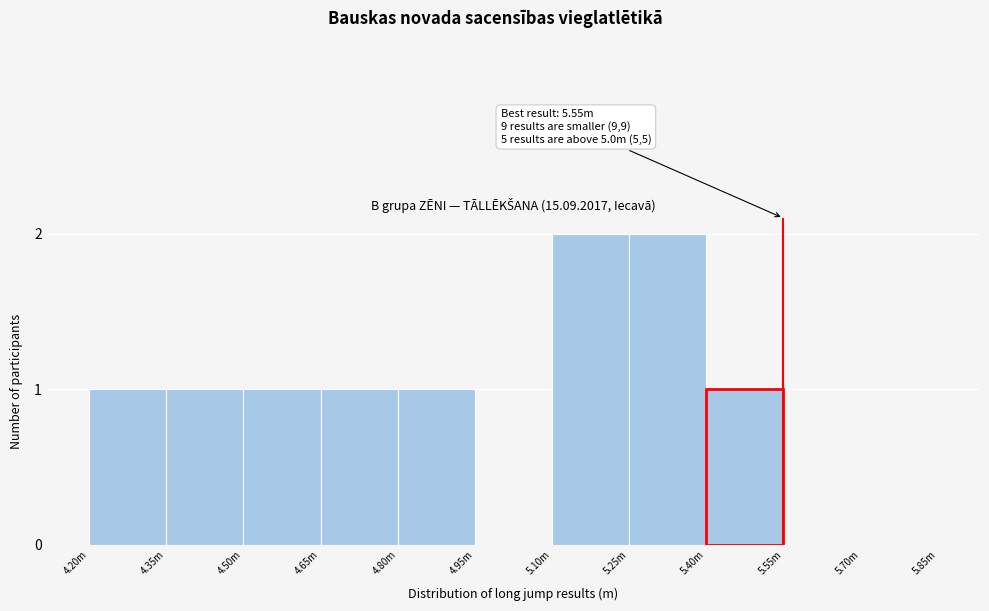

Reading left to right, transcribe all the data shown in this chart.

4.20m=1	4.35m=1	4.50m=1	4.65m=1	4.80m=1	4.95m=0	5.10m=2	5.25m=2	5.40m=1	5.55m=0	5.70m=0